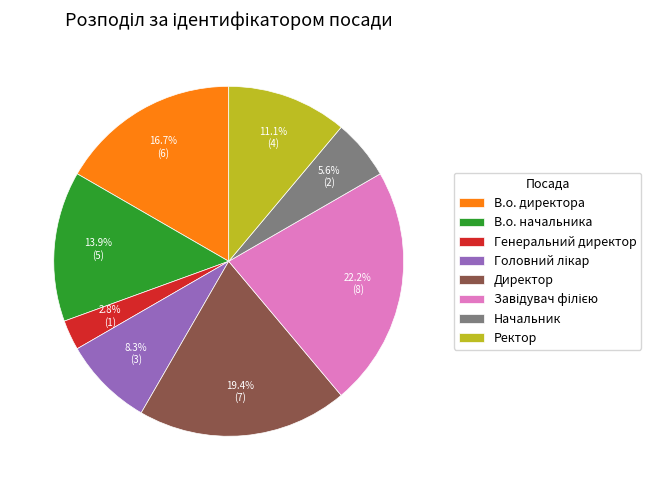

Does В.о. директора account for over 50% of the chart?

No